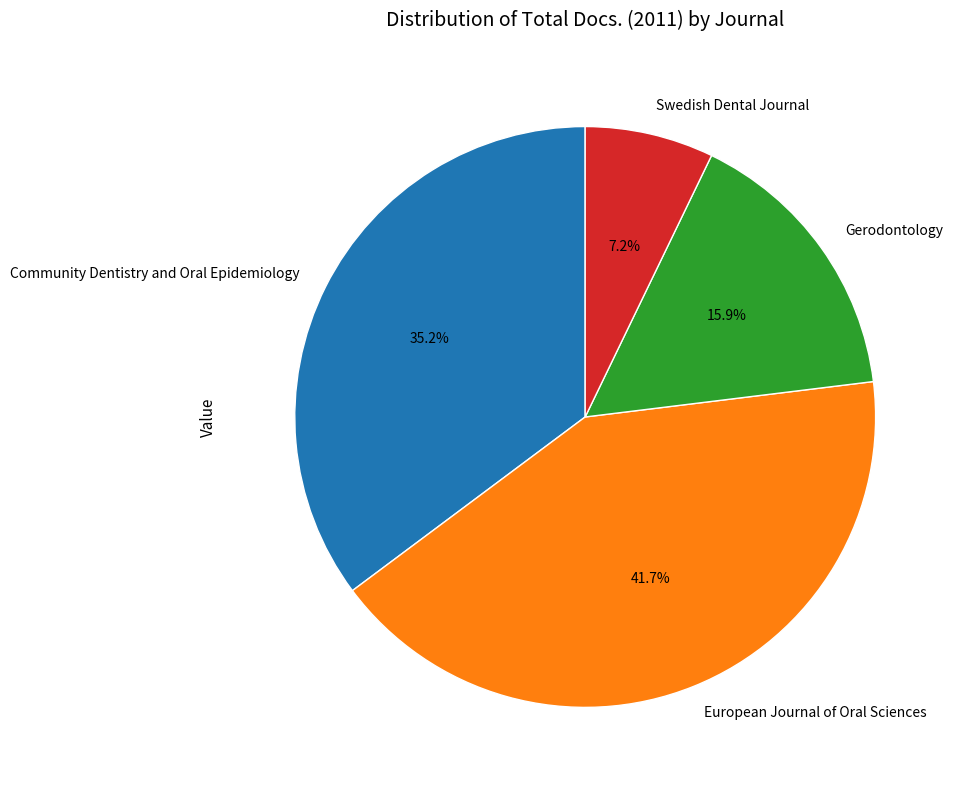

Count the number of slices in the pie.

4